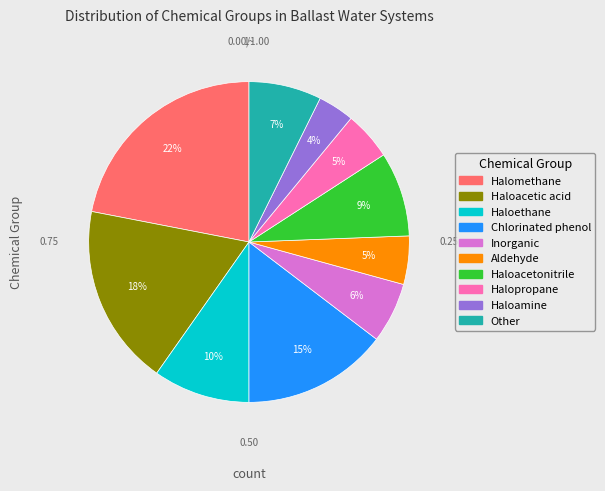

What is the smallest slice in the pie chart?

Haloamine